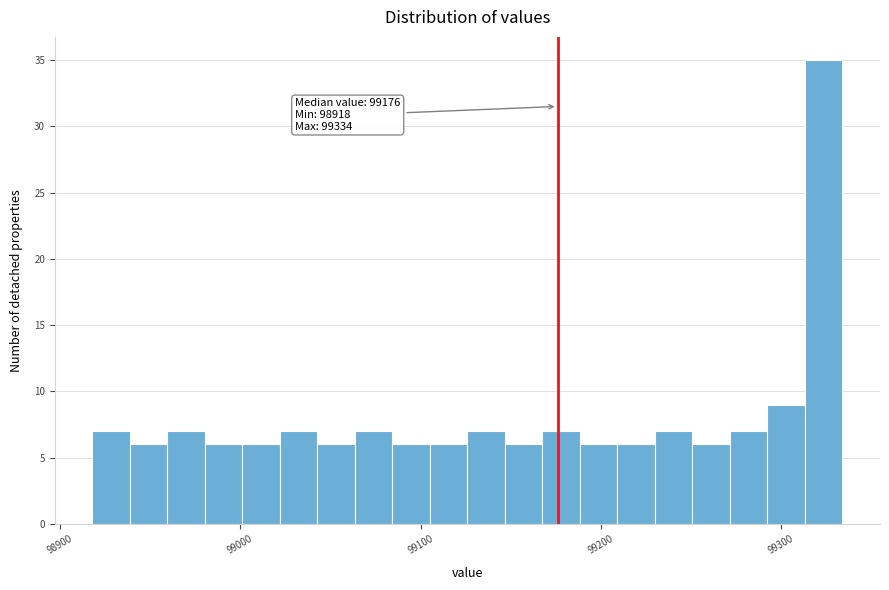

Around what value on the x-axis is the tallest bar? Give the approximate position of its centre, as read against the axis.

99320